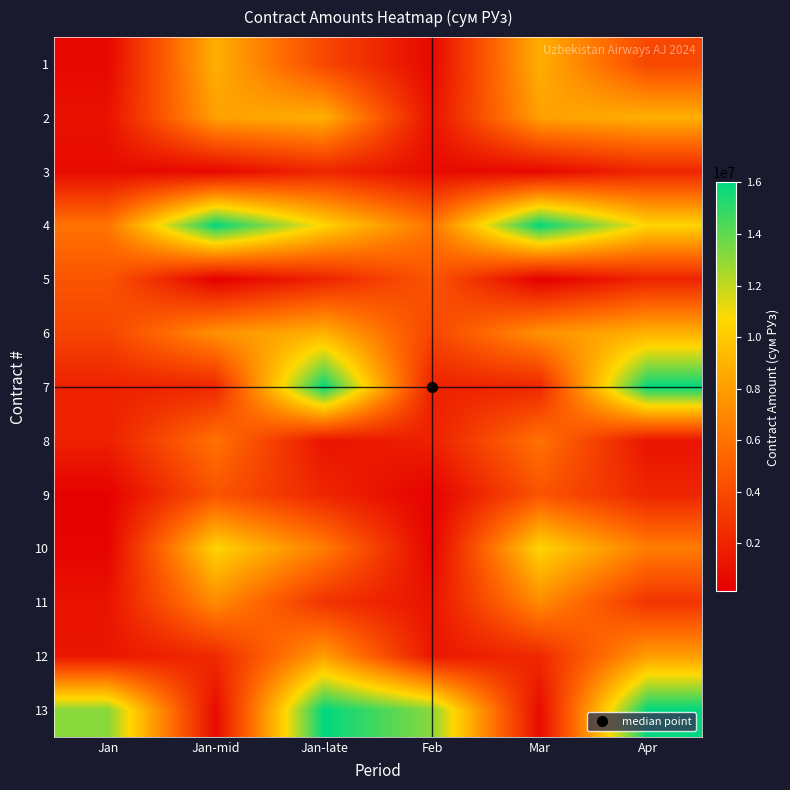

Which category has the lowest value across all series?

Jan-mid